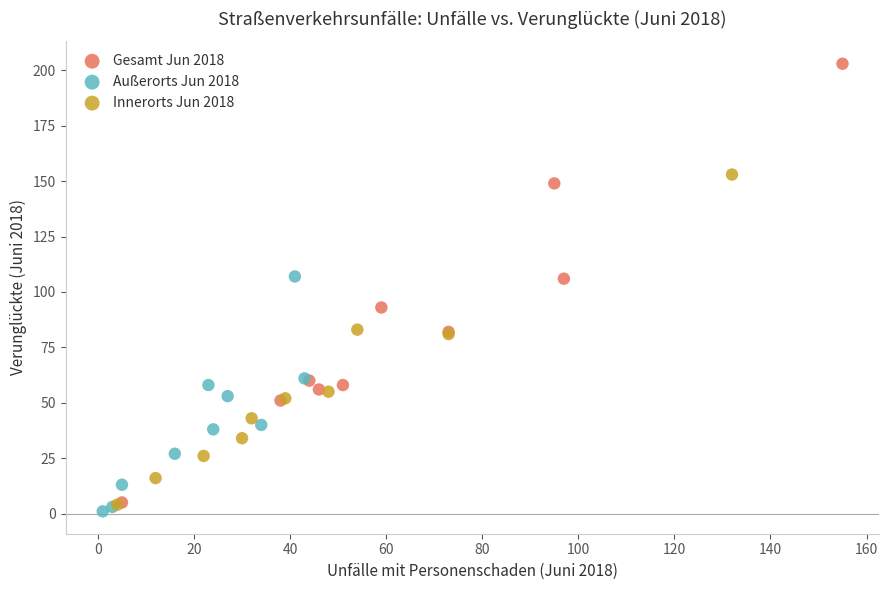

What are all the series names shown in the legend?

Gesamt Jun 2018, Außerorts Jun 2018, Innerorts Jun 2018